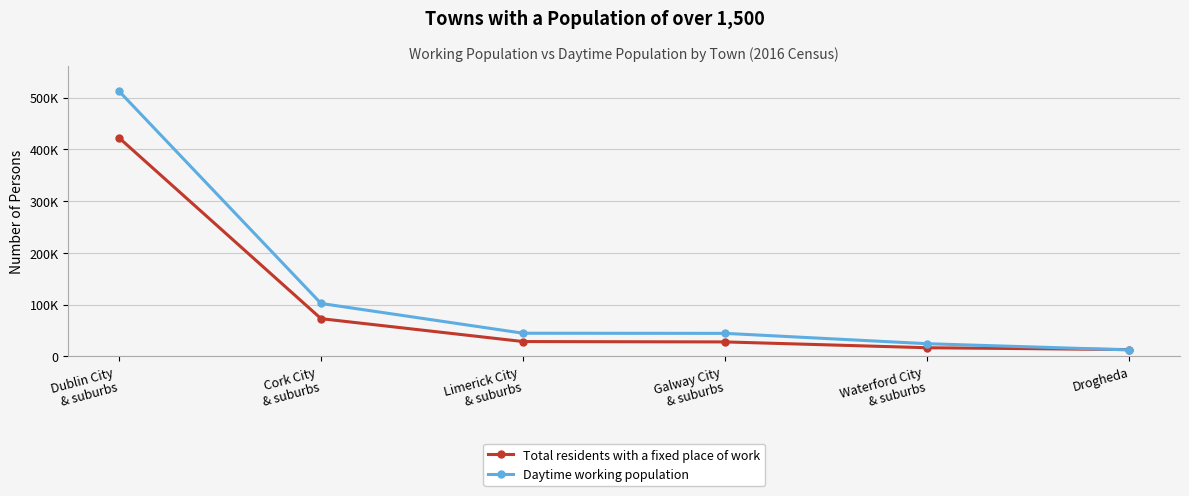

Is this an area chart (filled region under the line)?

No